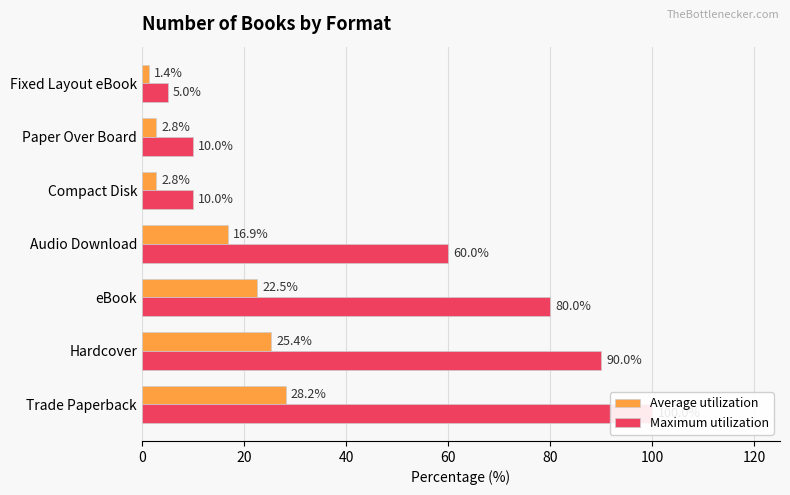

The value of Maximum utilization at Audio Download is 80.4. True or false?

False